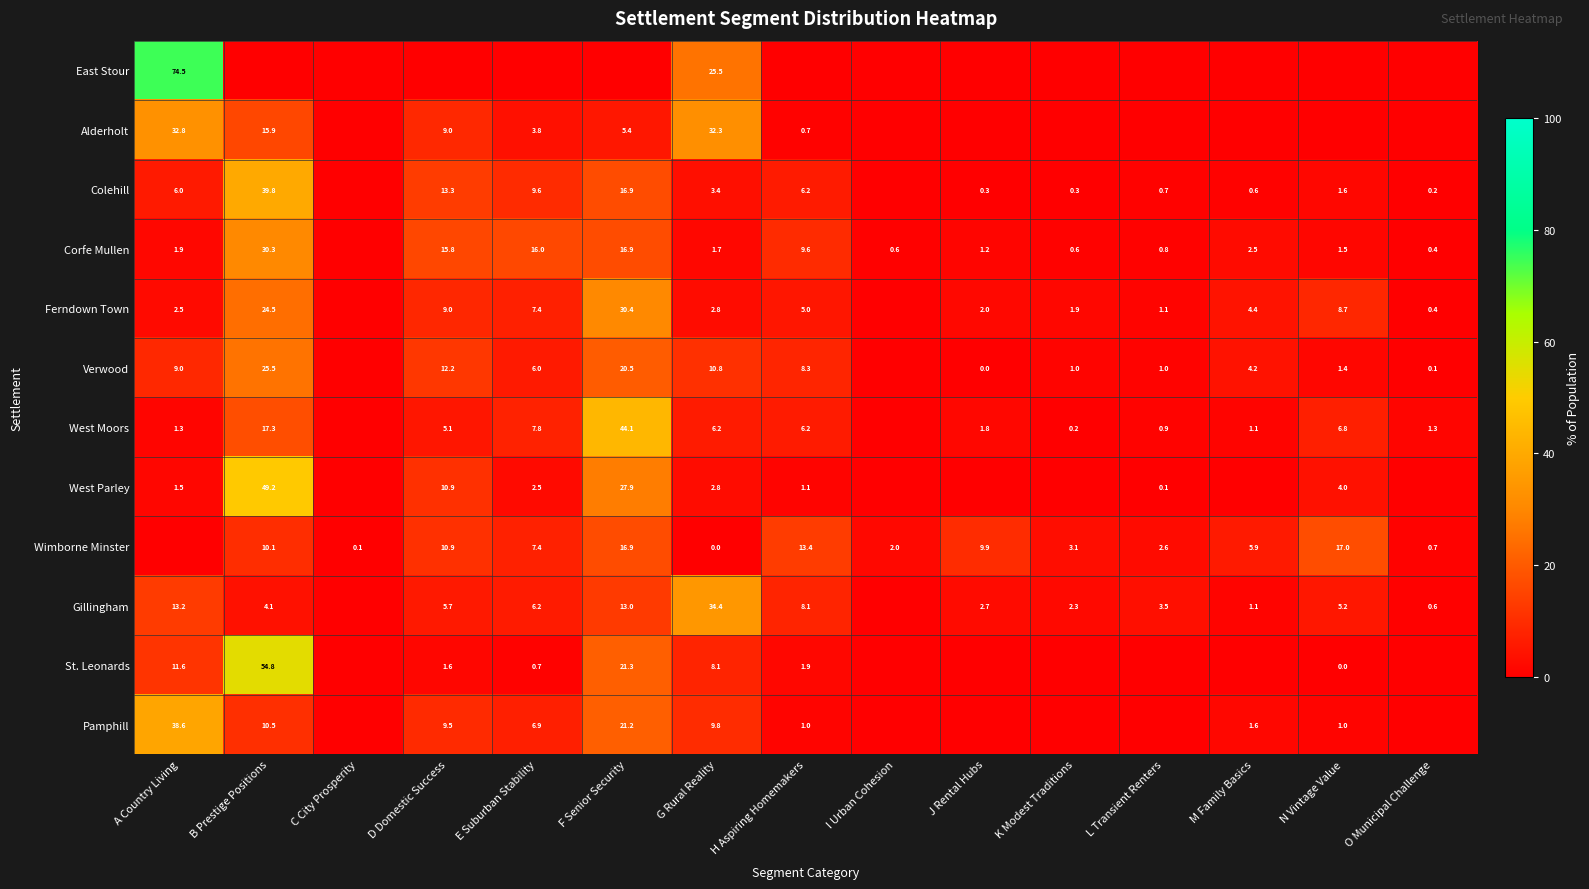

Is the value of East Stour at A Country Living greater than the value of Pamphill at A Country Living?

Yes